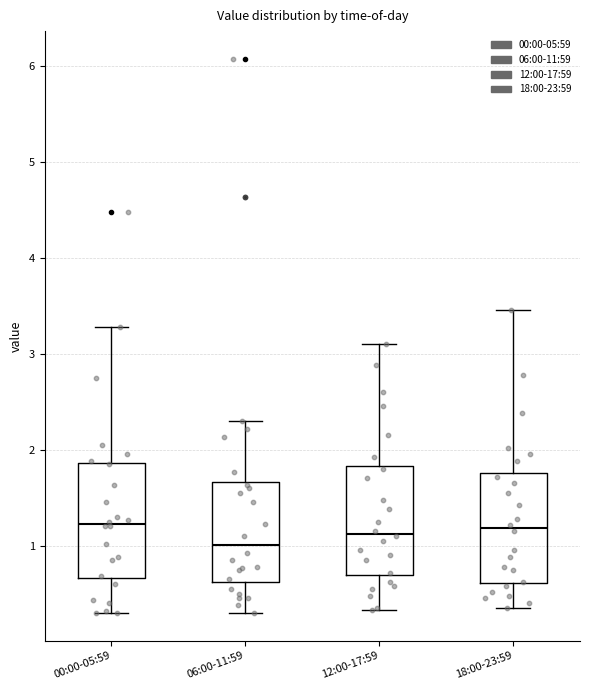

Where does the lower whisker of the box for 00:00-05:59 end on the y-axis? The values are not printed on the chart, so give them approximately, as read against the axis.

0.3